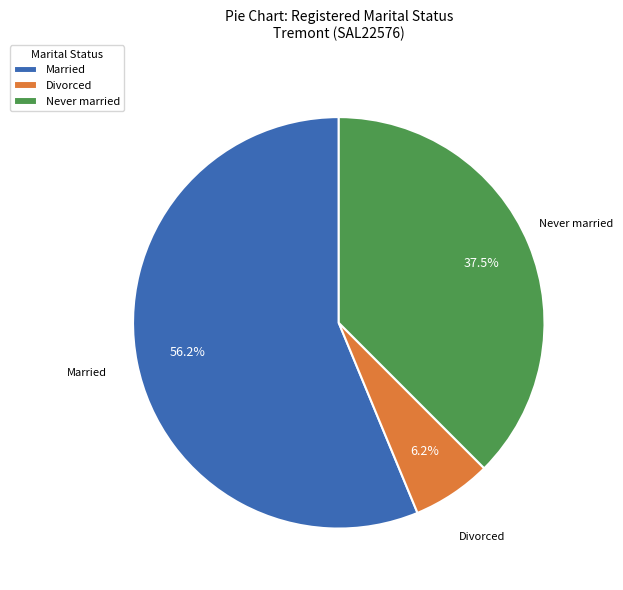

What portion of the pie excludes Never married?

62.5%